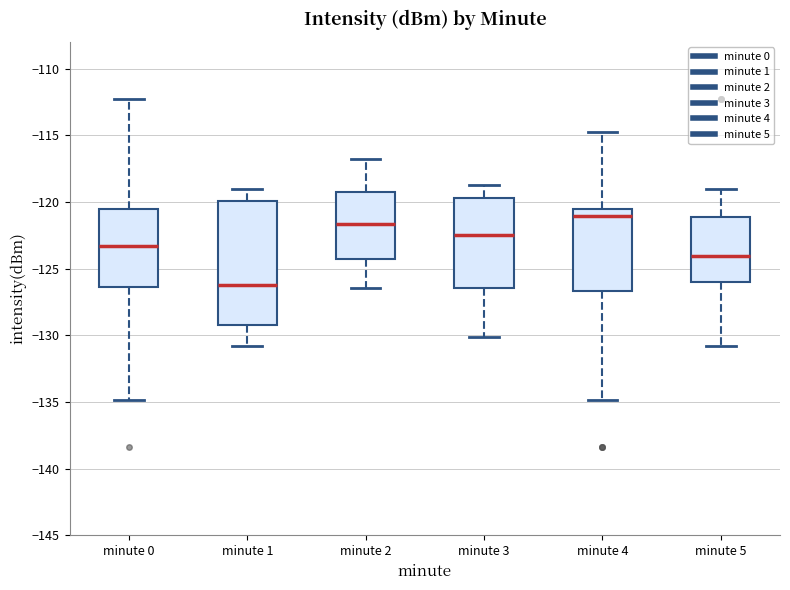

Which box's median line is the lowest?

minute 1